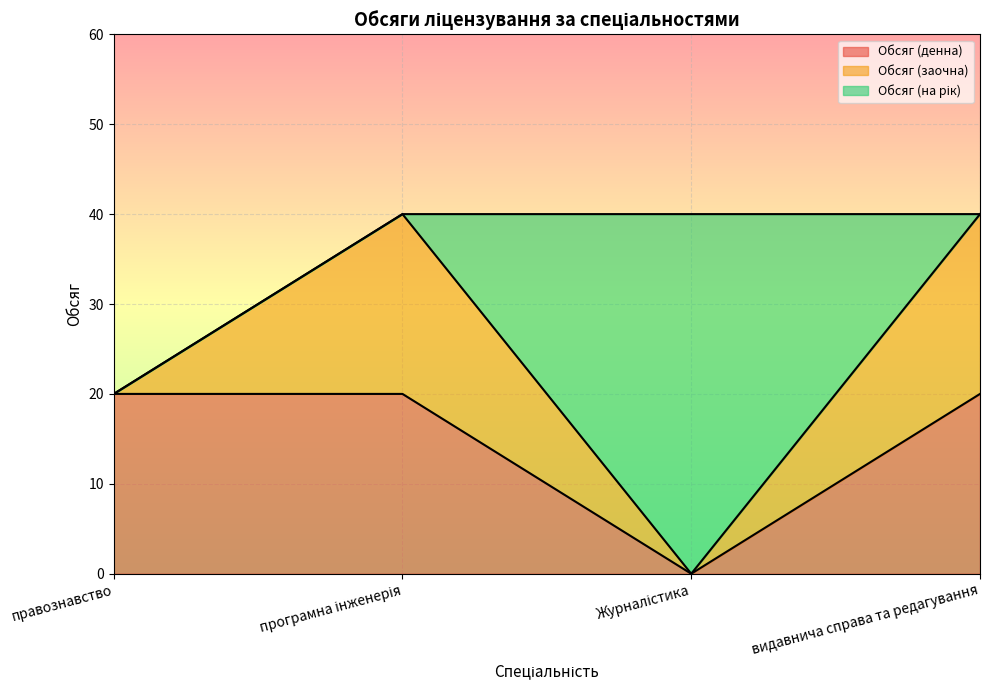

What is the difference between the Обсяг (заочна) values at програмна інженерія and правознавство?

20